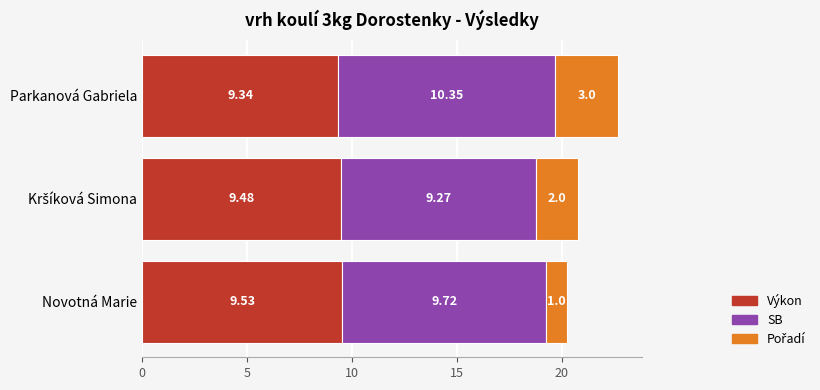

At which label does Výkon reach its peak?

Novotná Marie